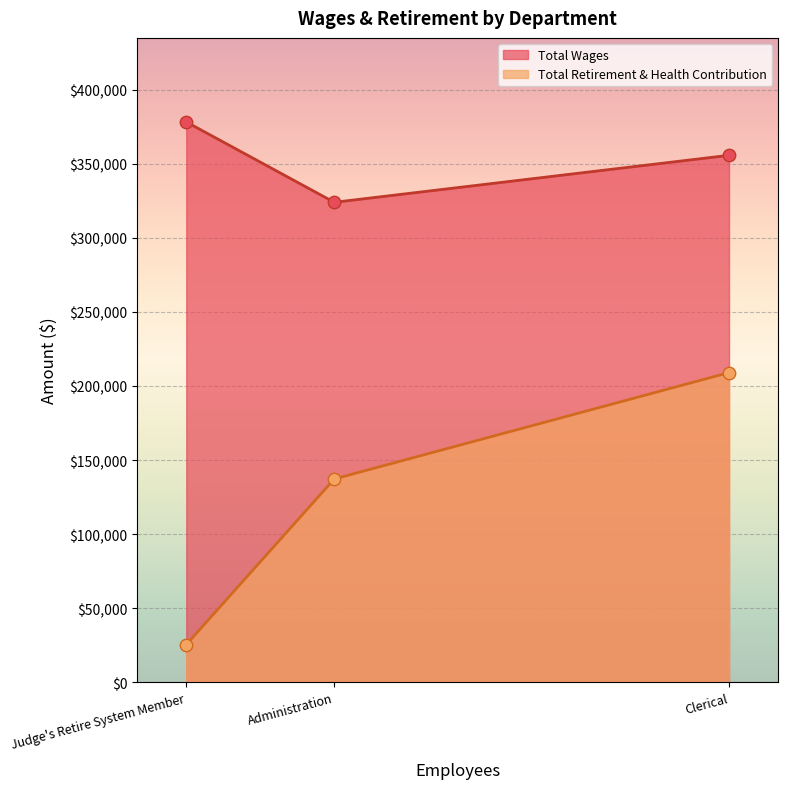

Which series reaches the maximum Y coordinate?

Total Wages